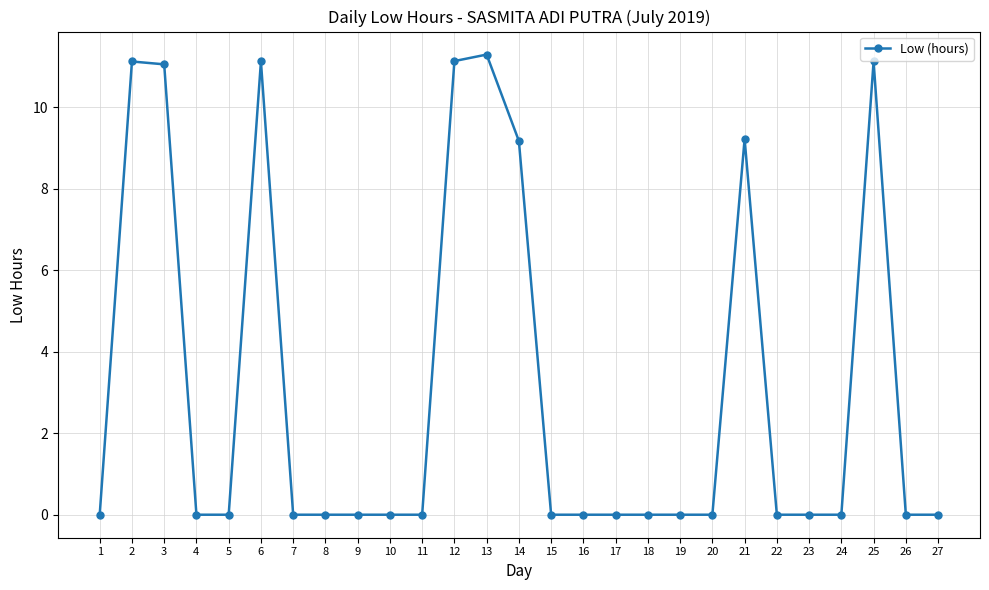

Which label corresponds to the largest value in the chart?

13